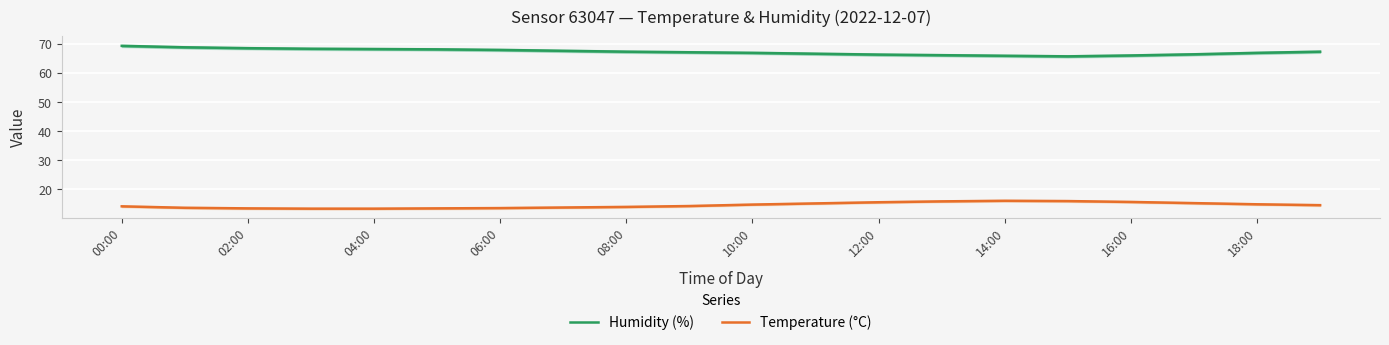

True or false: Humidity (%) and Temperature (°C) intersect in this chart.

False